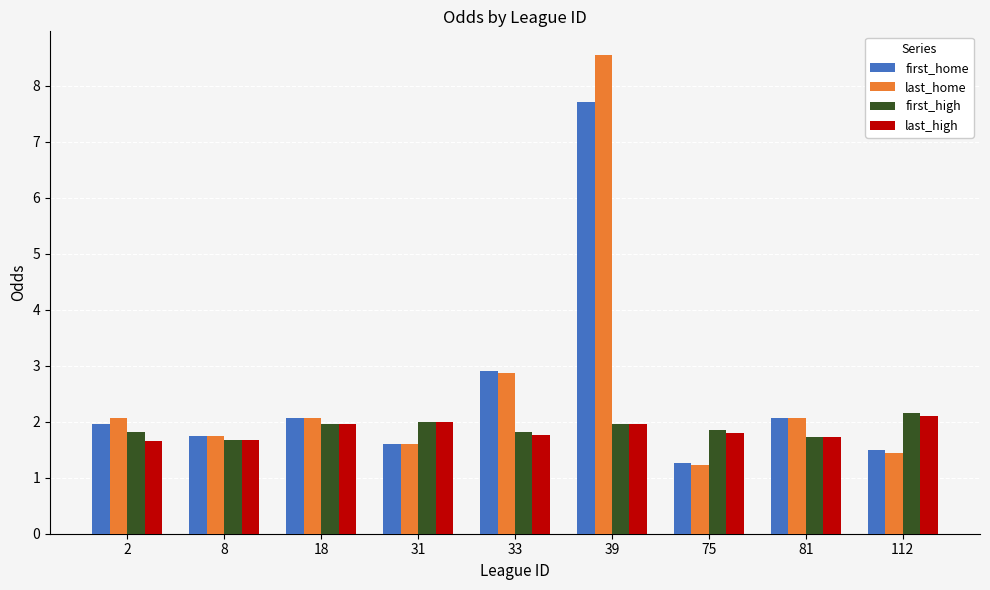

What is the highest value of the first_home series?

7.7